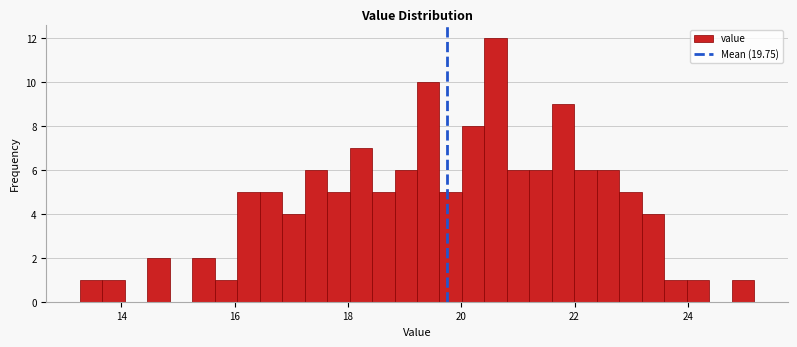

Around what value on the x-axis is the tallest bar? Give the approximate position of its centre, as read against the axis.

20.6